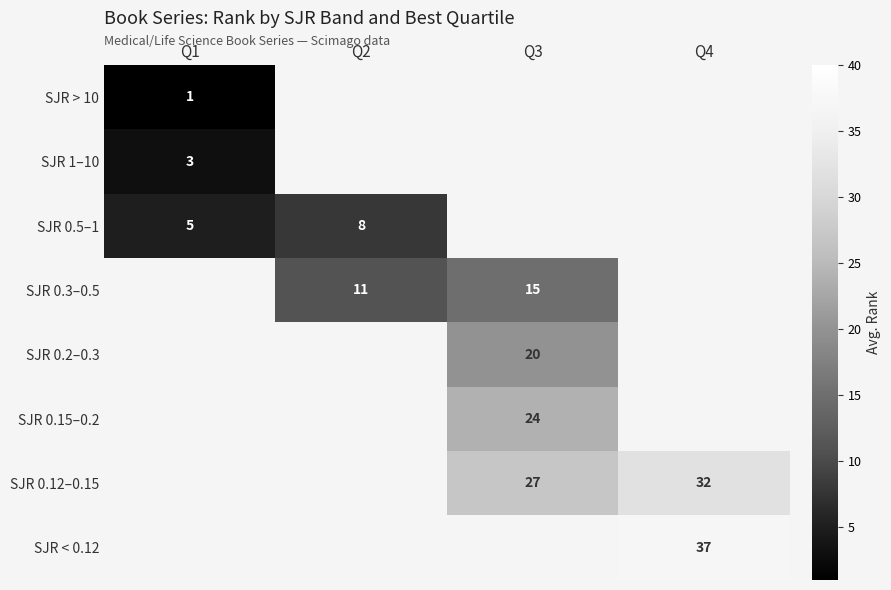

How many data points does each series have?

4